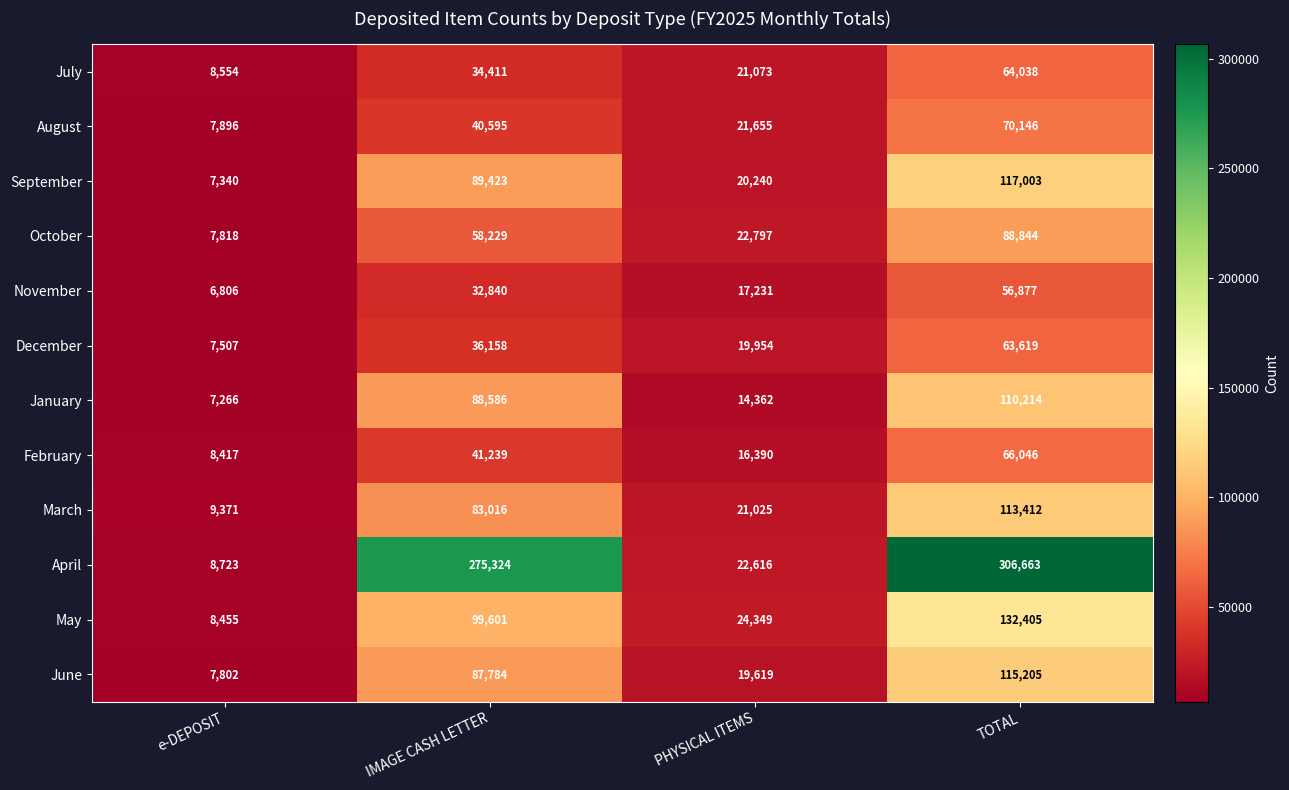

Which series has the largest total across all categories?

April